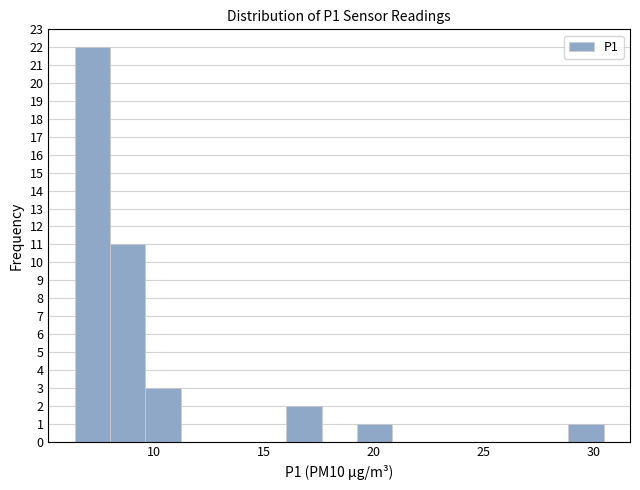

Around what value on the x-axis is the tallest bar? Give the approximate position of its centre, as read against the axis.

7.0